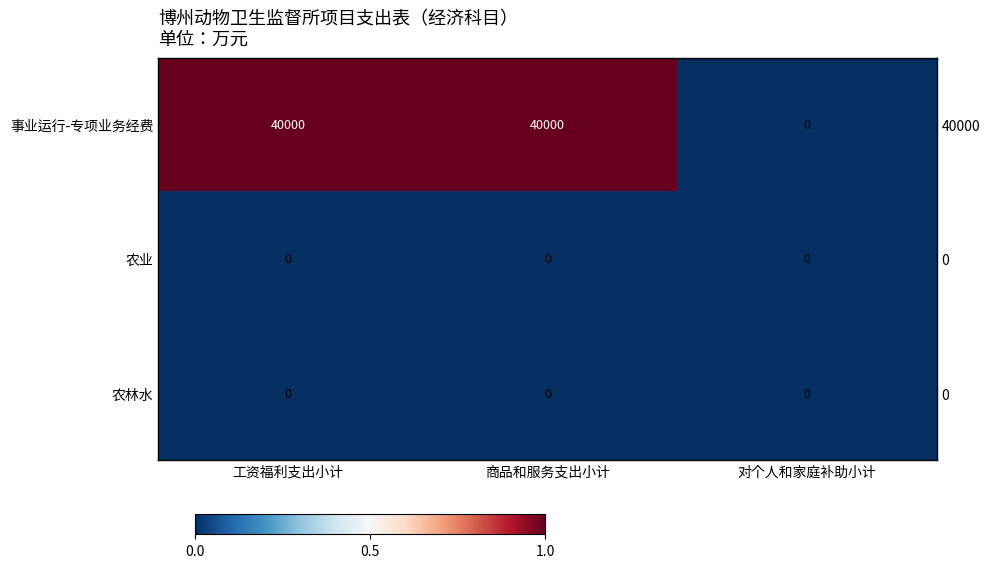

Rank the series at 对个人和家庭补助小计 from lowest to highest value.

事业运行-专项业务经费, 农业, 农林水